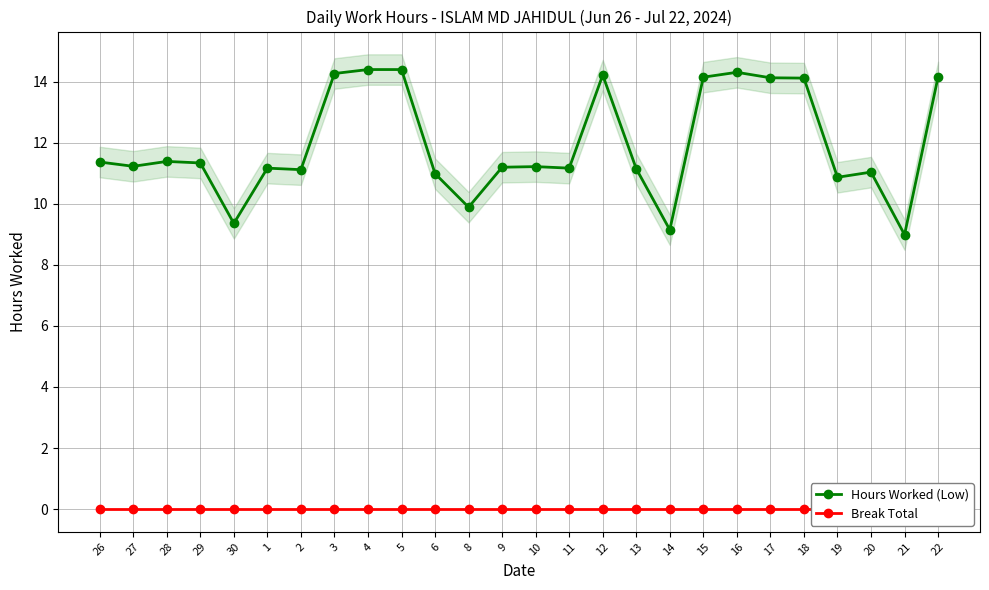

What is the label of the 24th point from the right?

28